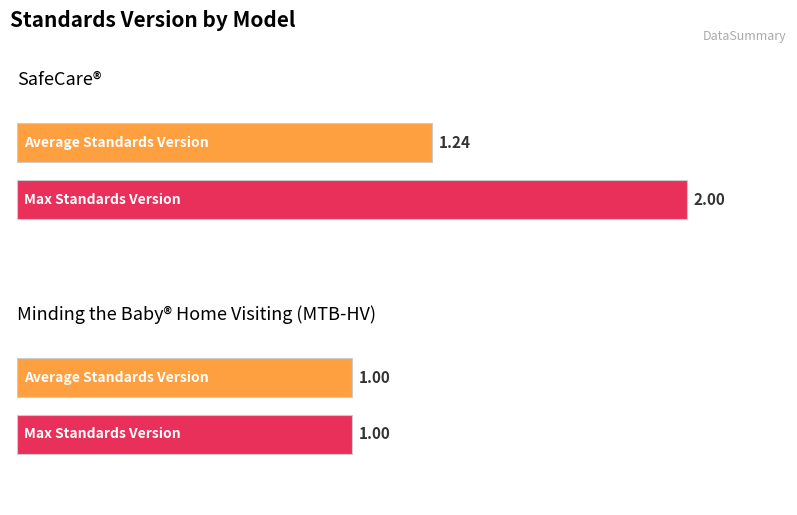

What is the average value of the Average Standards Version series?

1.1